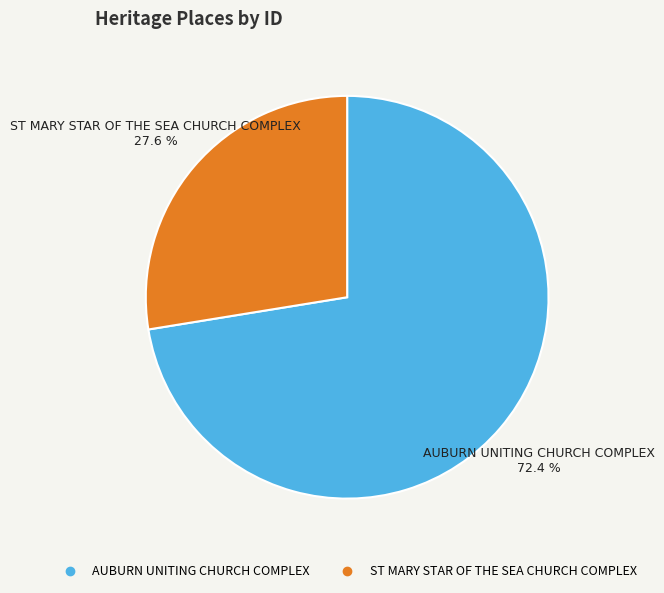

What percentage is the AUBURN UNITING CHURCH COMPLEX slice, to the nearest percent?

72%